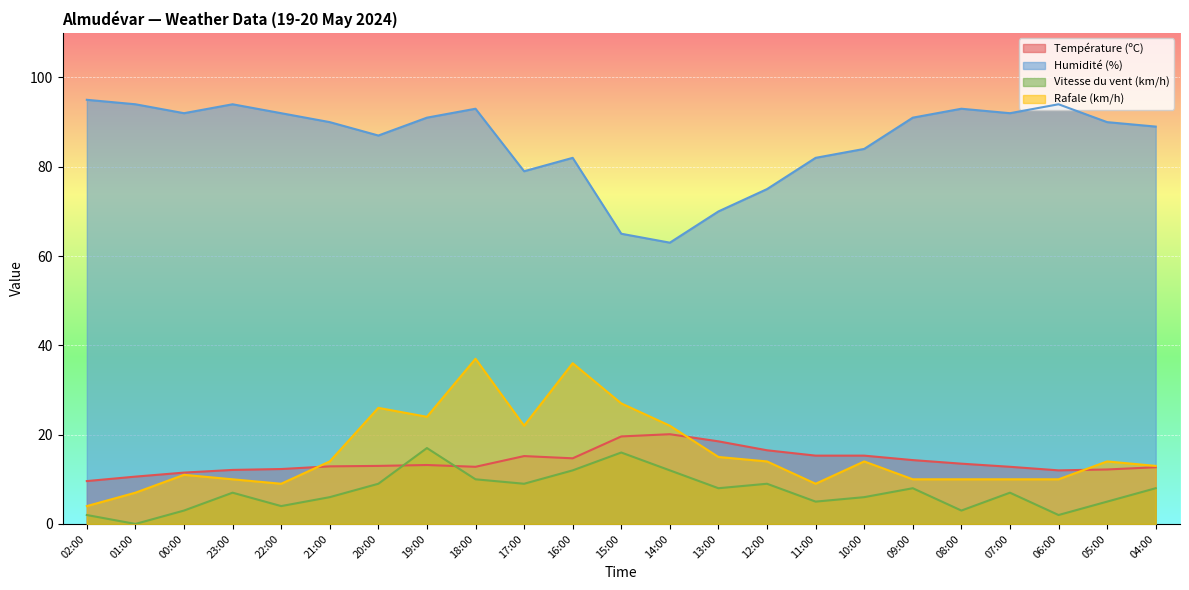

Which series has the largest range (max minus min)?

Rafale (km/h)